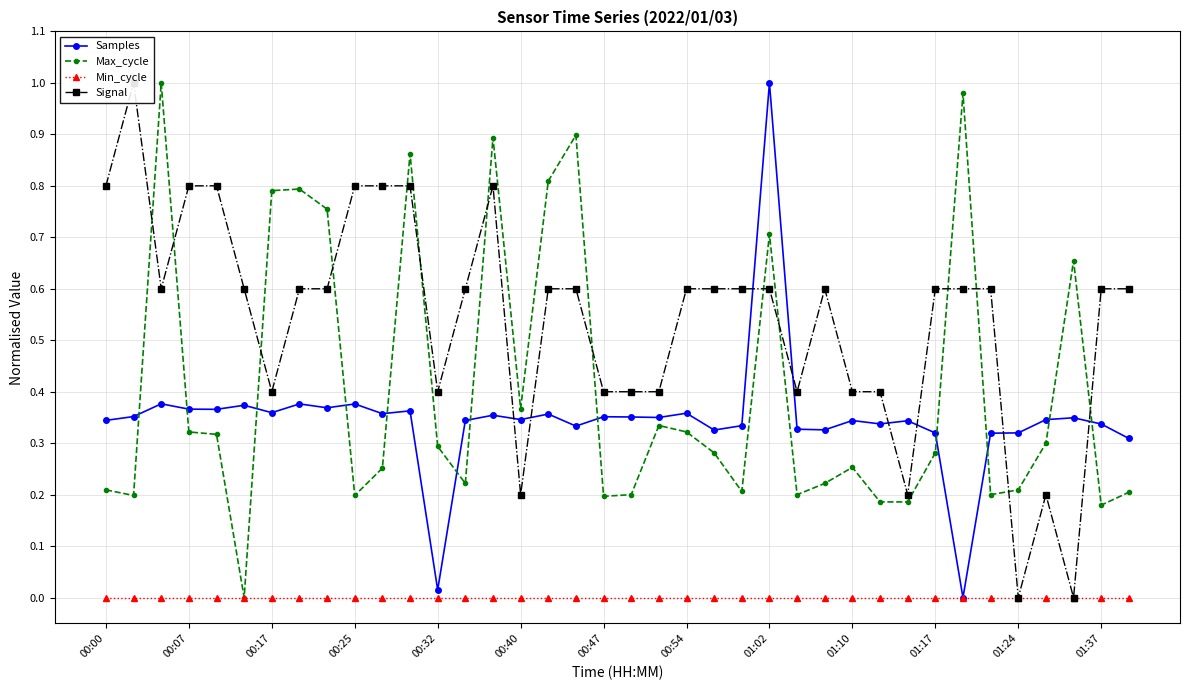

True or false: Samples has more than 2 points higher than both neighbors.

True